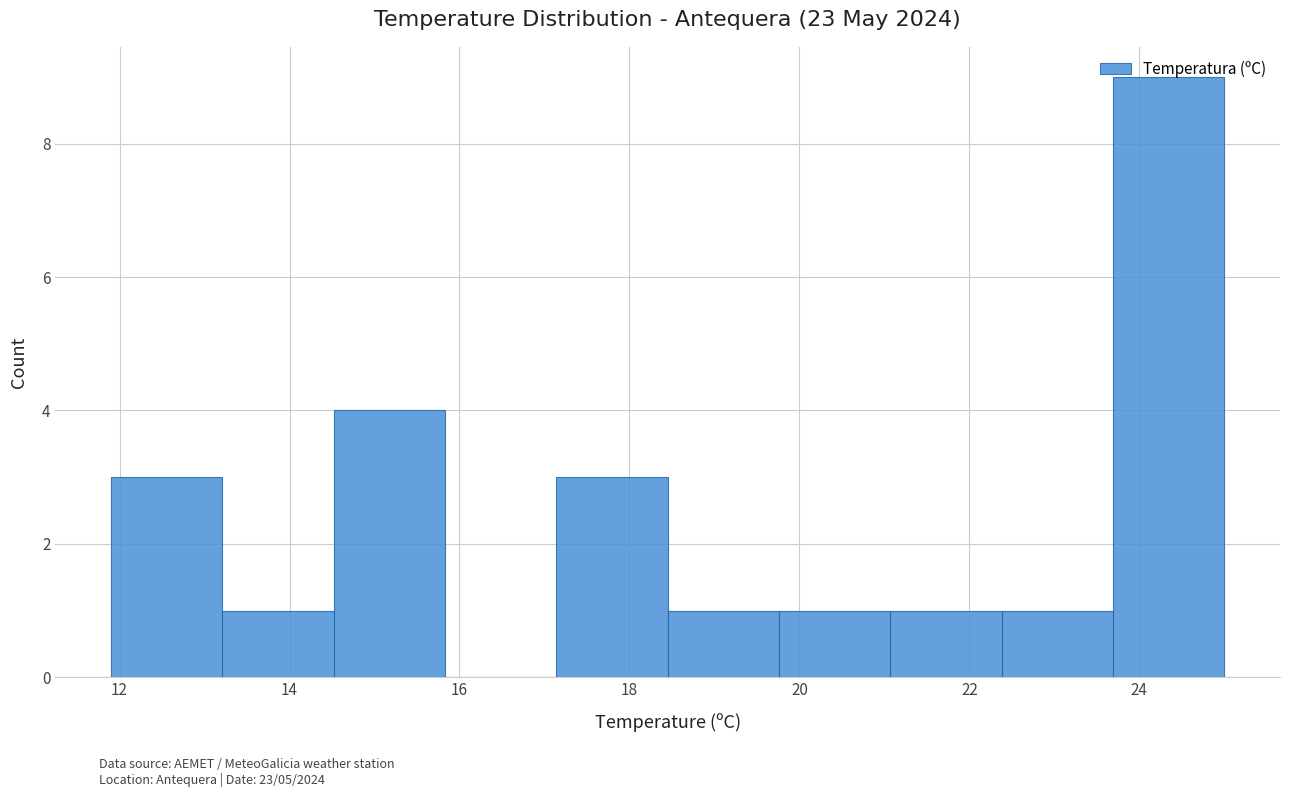

Reading left to right, list every bar in this chart as the range it spans on the x-axis followed by its height. Neither the bar edges nor the heights are printed on the chart, so give them approximately, as read against the axes.

12.0 to 13.2: 3
13.2 to 14.6: 1
14.6 to 15.8: 4
15.8 to 17.2: 0
17.2 to 18.4: 3
18.4 to 19.8: 1
19.8 to 21.0: 1
21.0 to 22.4: 1
22.4 to 23.6: 1
23.6 to 25.0: 9